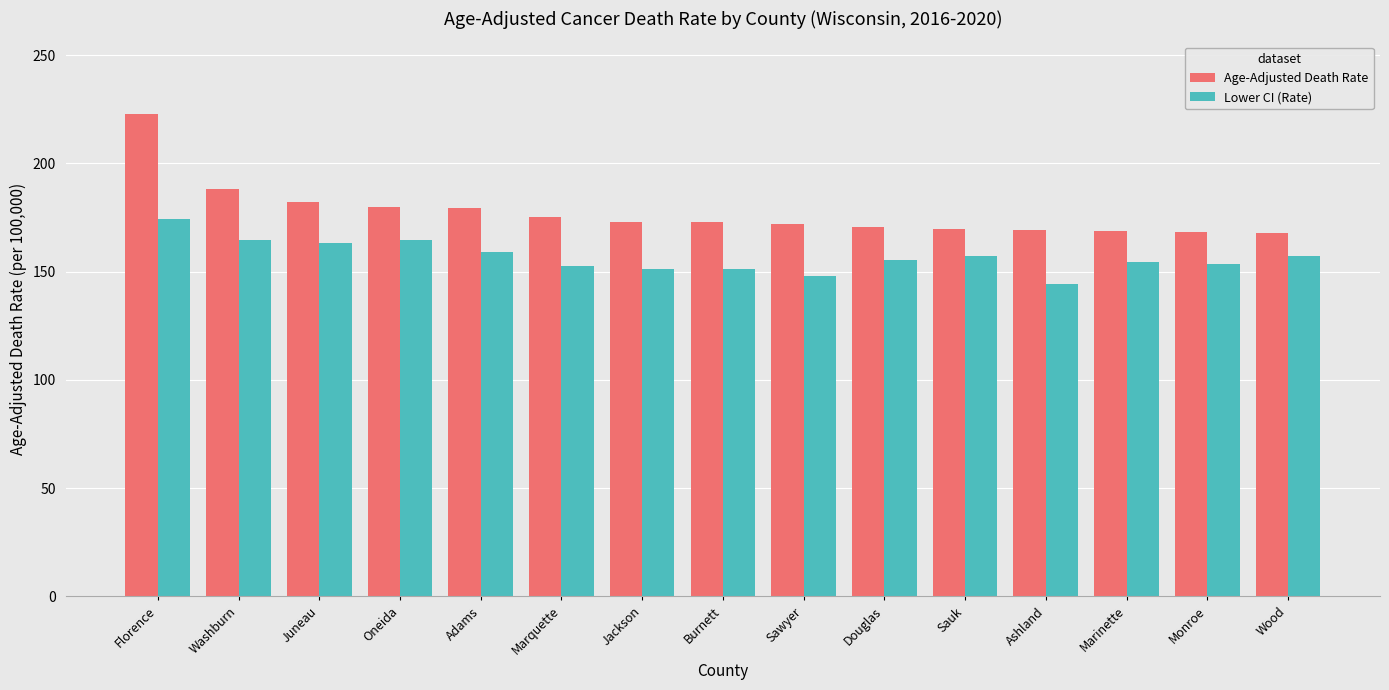

Which category has the highest value across all series?

Florence